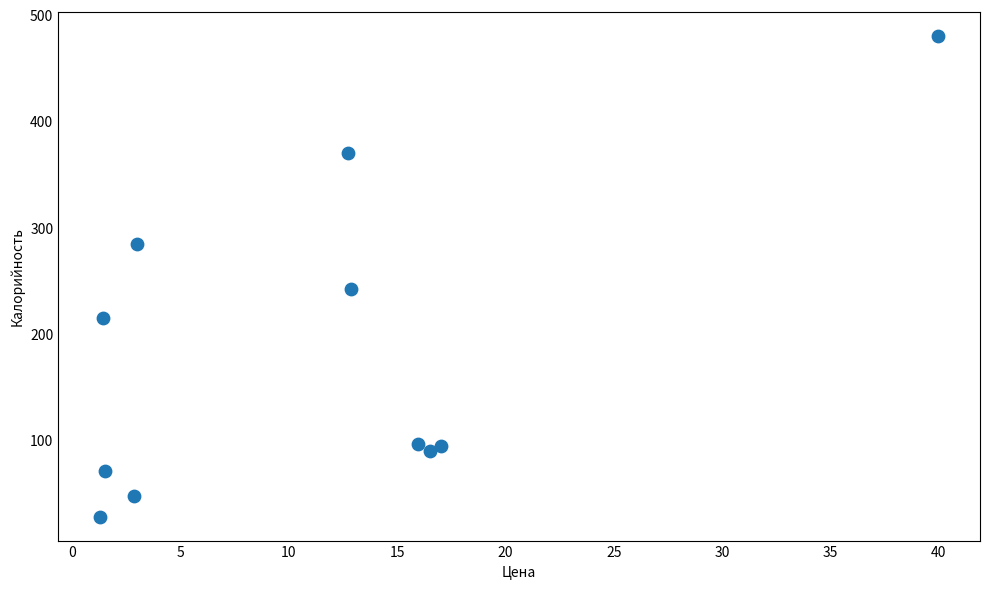

What Y value in the scatter plot is closest to 254?

241.7